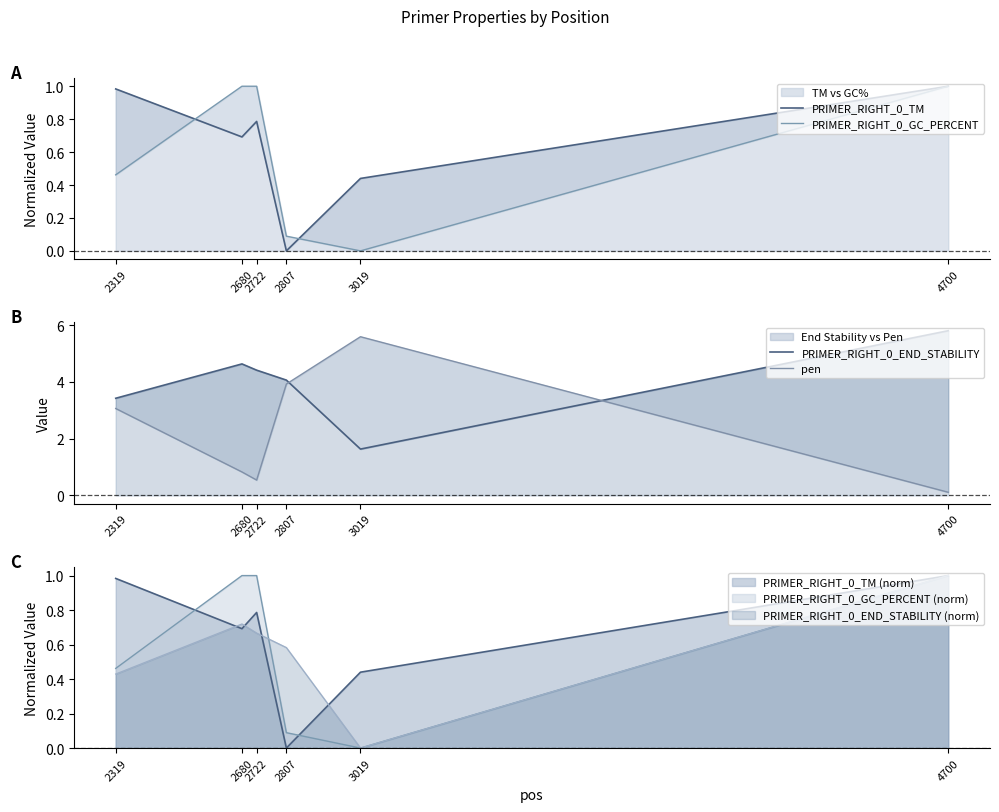

What is the maximum value shown in the chart?

5.8